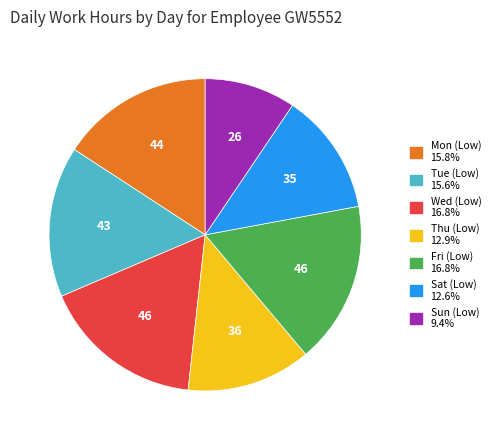

Is there any slice that represents more than half of the pie?

No